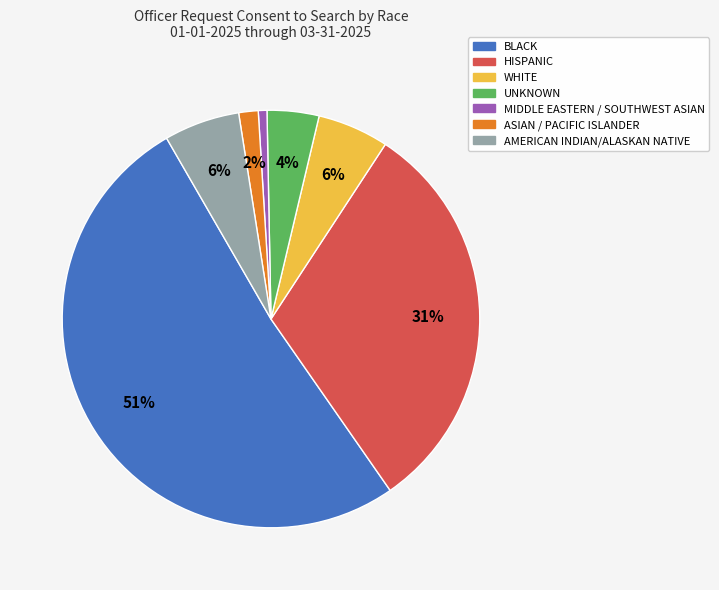

Between HISPANIC and UNKNOWN, which is larger?

HISPANIC